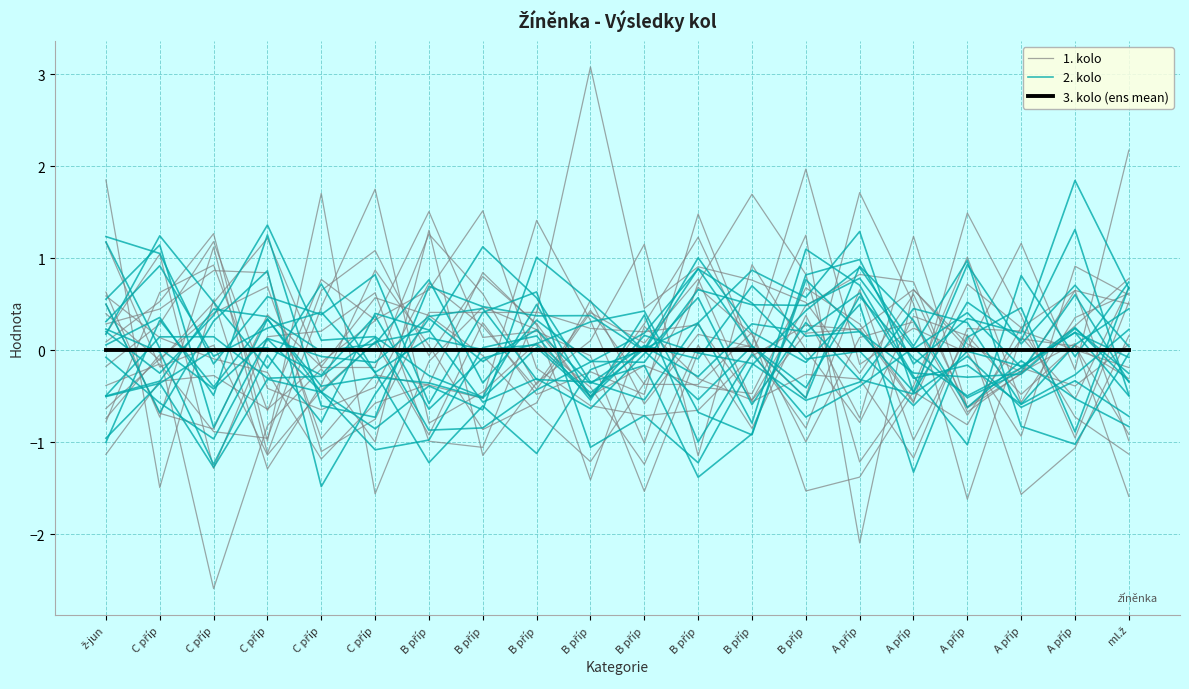

Which label corresponds to the largest value in the chart?

B příp